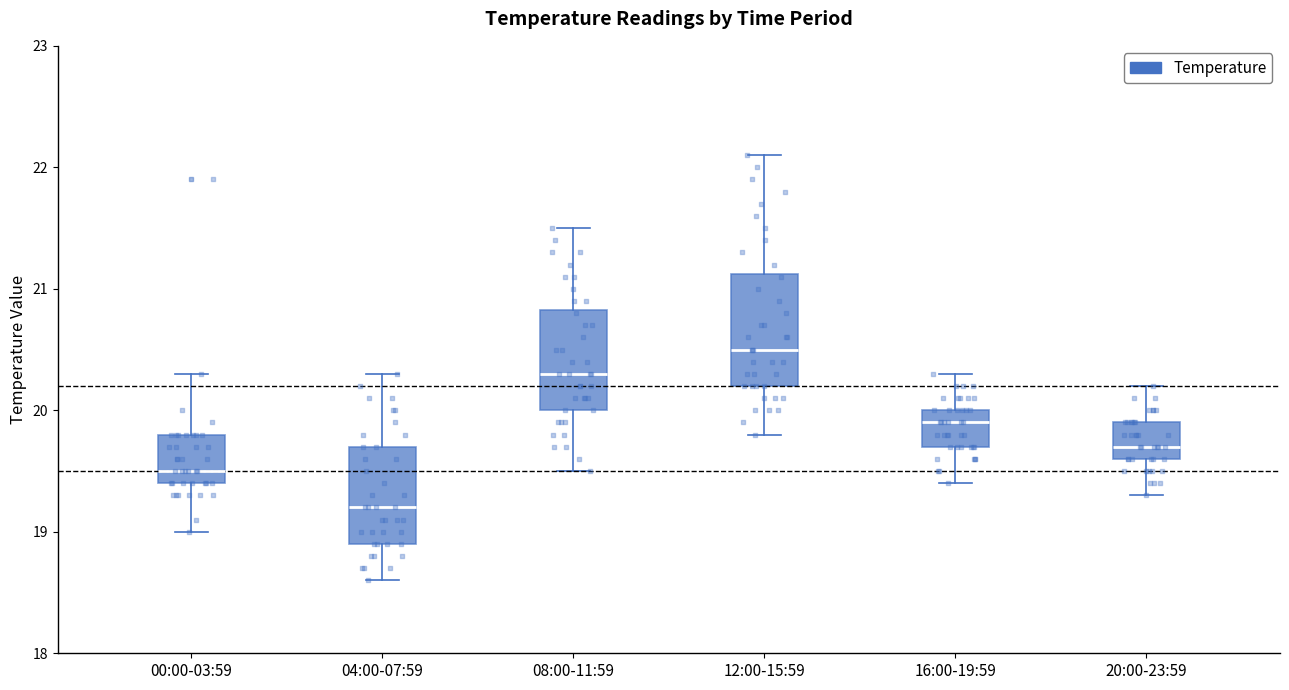

Which box has the highest median line?

12:00-15:59